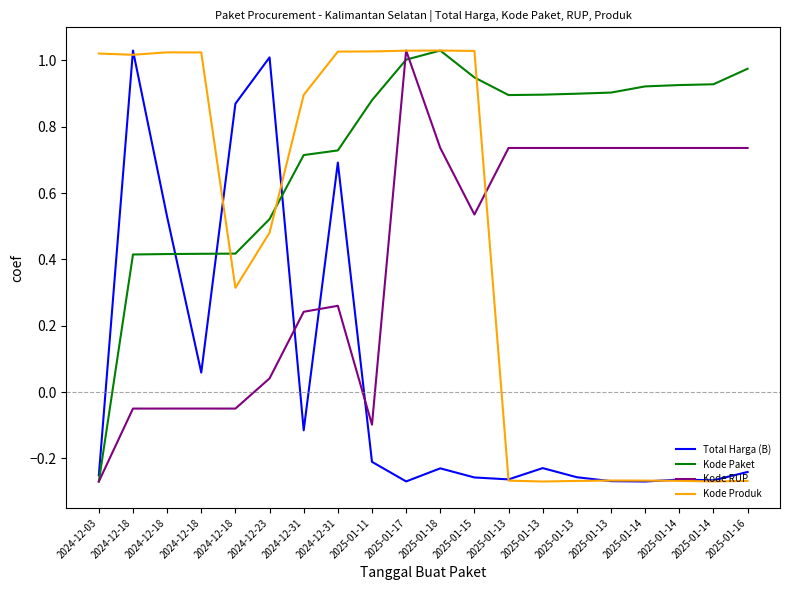

Count the number of categories in the chart.

20